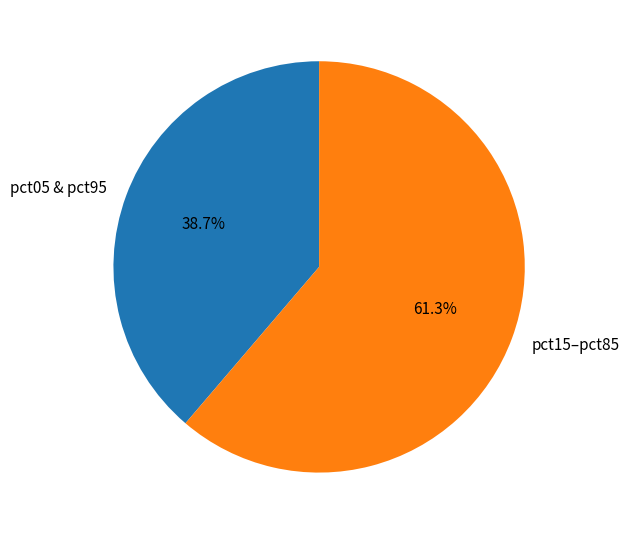

Which slice is the largest?

pct15–pct85